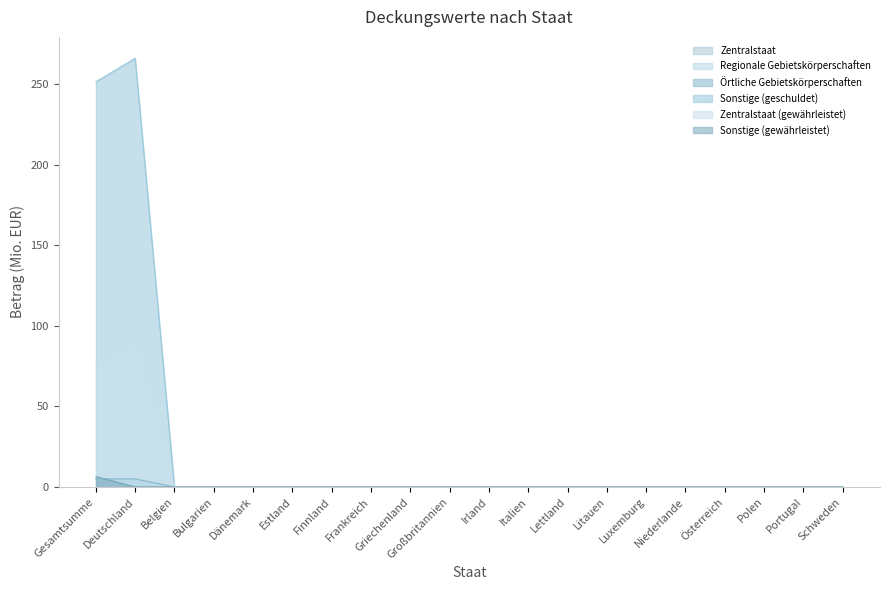

List the labels in order of Örtliche Gebietskörperschaften value, smallest first.

Belgien, Bulgarien, Dänemark, Estland, Finnland, Frankreich, Griechenland, Großbritannien, Irland, Italien, Lettland, Litauen, Luxemburg, Niederlande, Österreich, Polen, Portugal, Schweden, Gesamtsumme, Deutschland